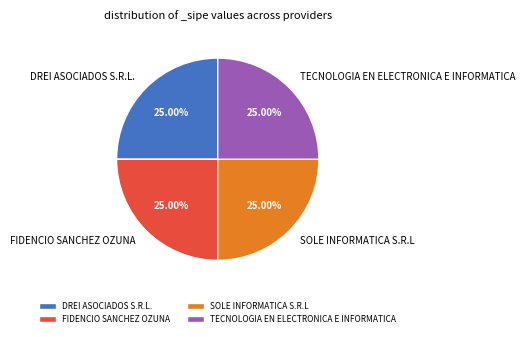

Does DREI ASOCIADOS S.R.L. account for over 50% of the chart?

No